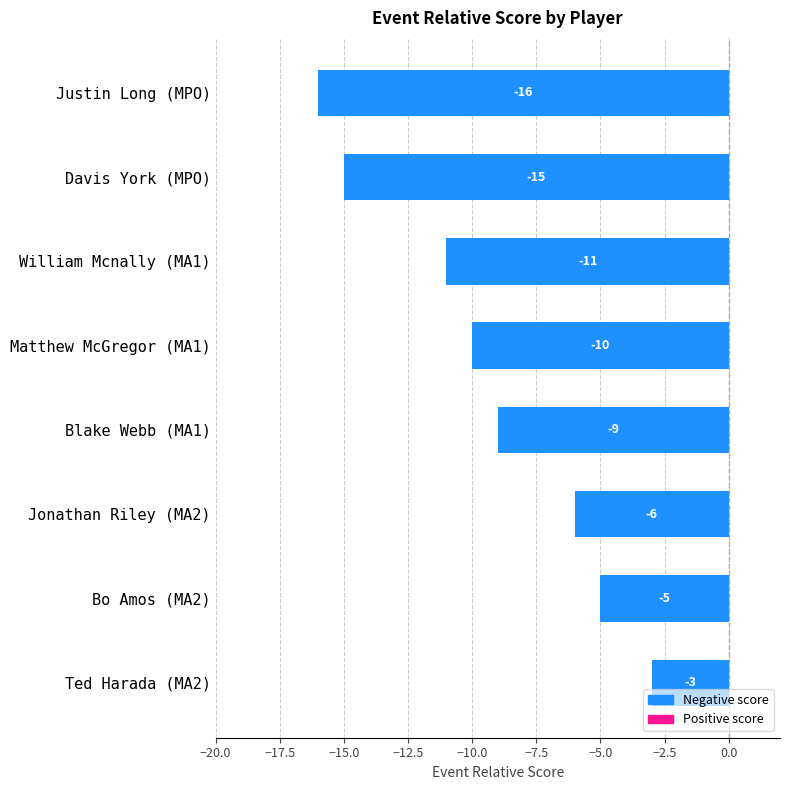

Which label corresponds to the largest value in the chart?

Ted Harada (MA2)